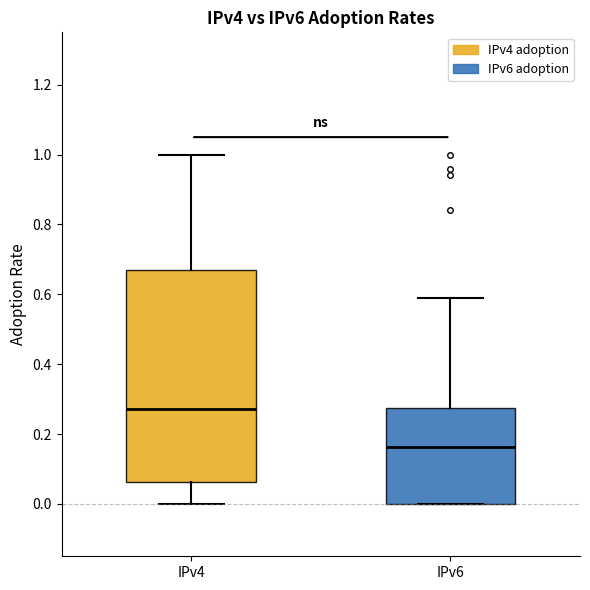

Reading left to right, read every box against the y-axis: the position of its median line, the range the box covers, and the ends of its whiskers. The values are not printed on the chart, so give them approximately, as read against the axis.

IPv4: median 0.28, box 0.06 to 0.68, whiskers 0.00 to 1.00
IPv6: median 0.16, box 0.00 to 0.28, whiskers 0.00 to 0.58